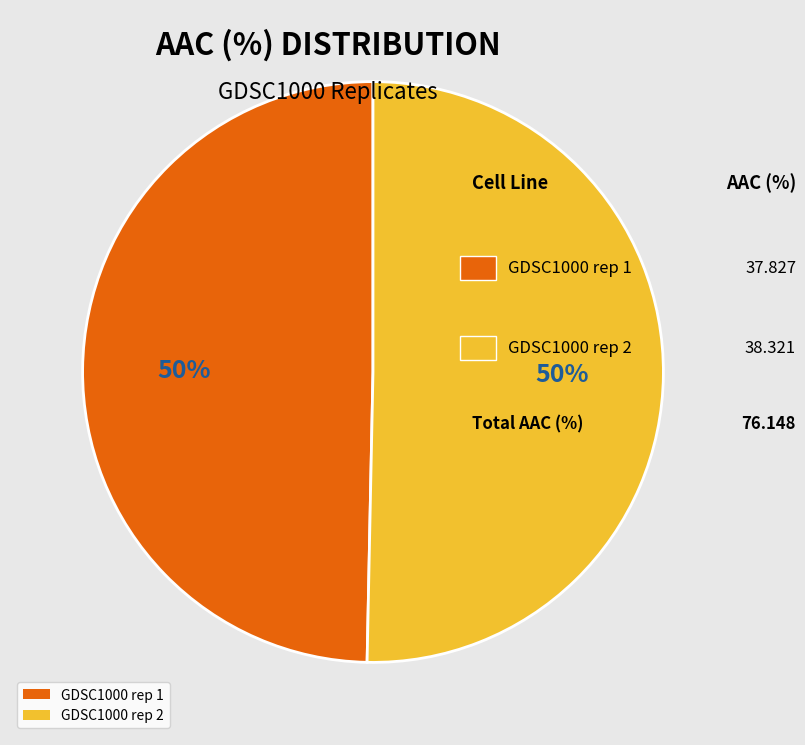

Approximately how many times larger is the value at GDSC1000 rep 2 compared to GDSC1000 rep 1?

1.0